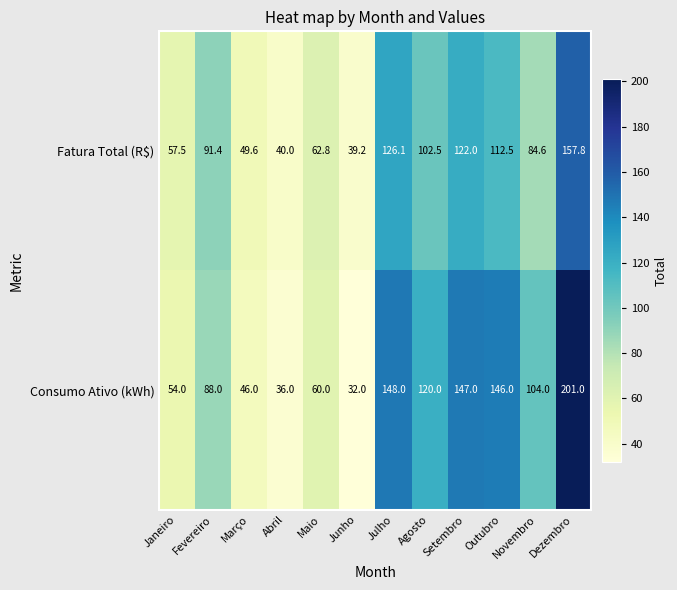

Which series has the largest range (max minus min)?

Consumo Ativo (kWh)